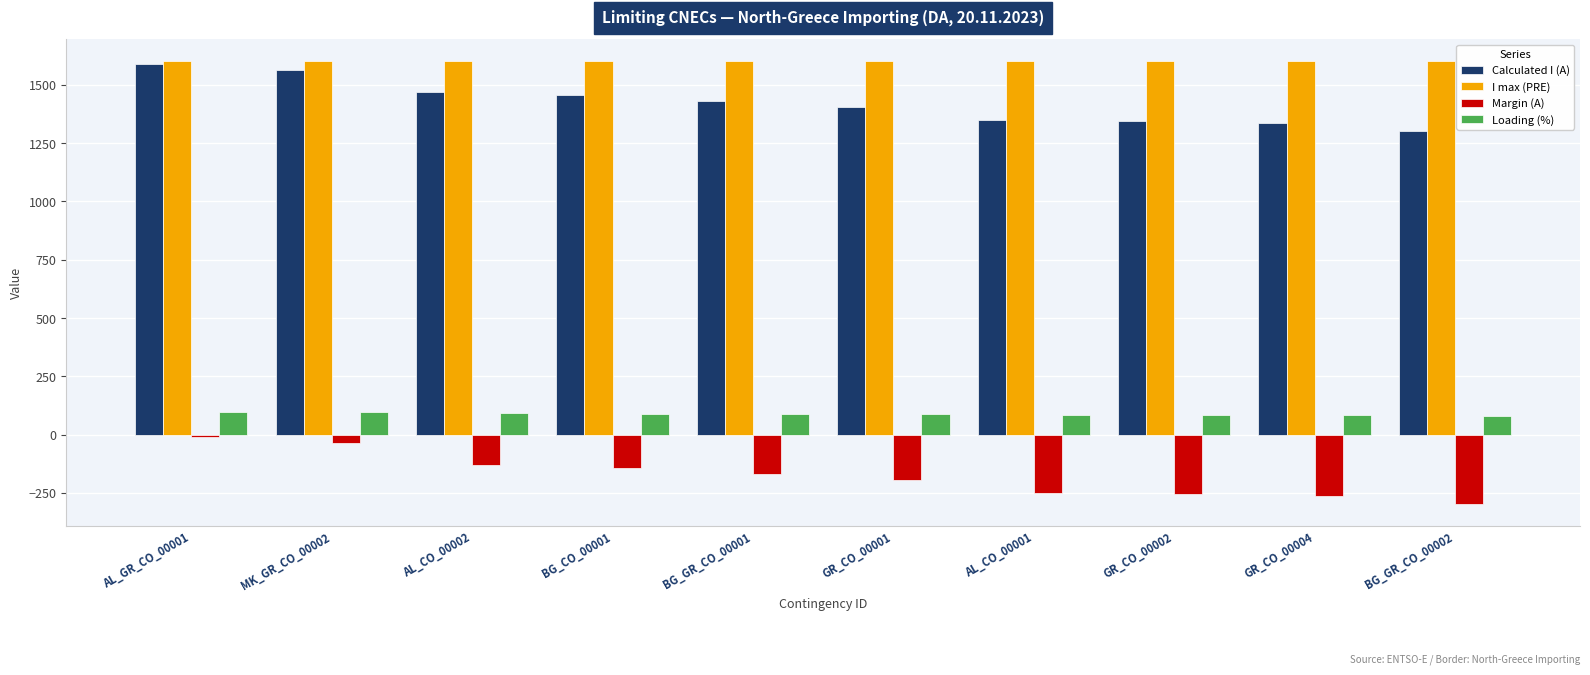

What position from the right is GR_CO_00002?

3